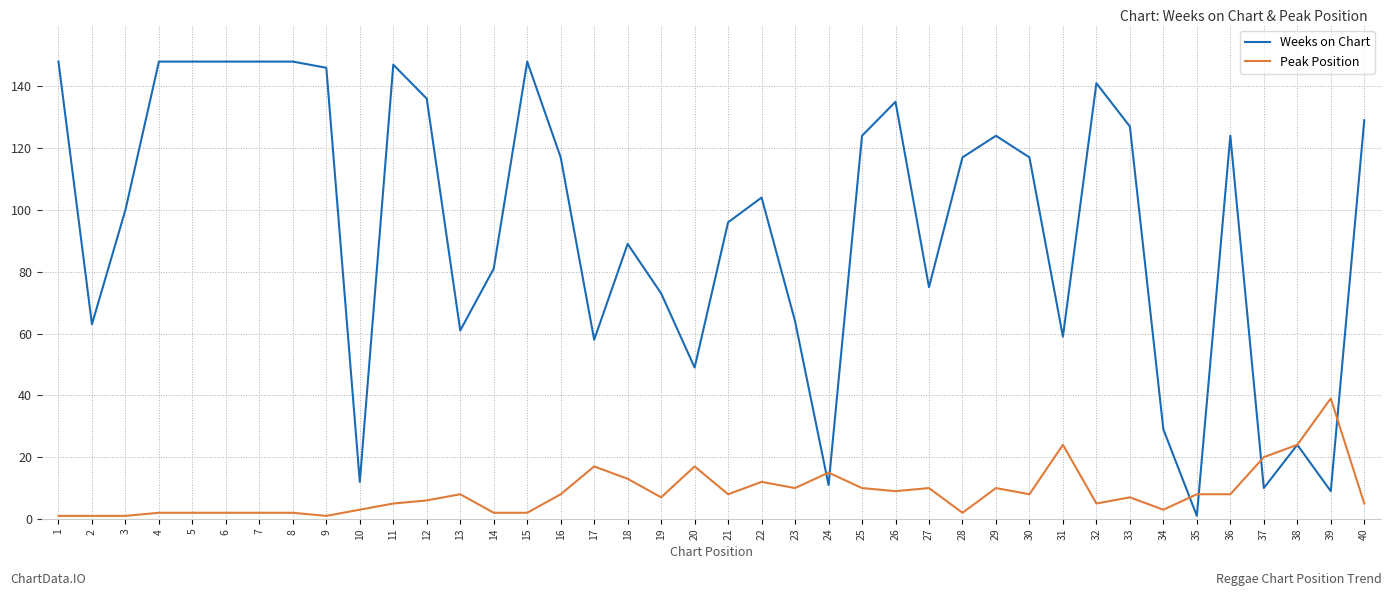

Reading left to right, transcribe all the data shown in this chart.

Weeks on Chart: 1=148	2=63	3=100	4=148	5=148	6=148	7=148	8=148	9=146	10=12	11=147	12=136	13=61	14=81	15=148	16=117	17=58	18=89	19=73	20=49	21=96	22=104	23=64	24=11	25=124	26=135	27=75	28=117	29=124	30=117	31=59	32=141	33=127	34=29	35=1	36=124	37=10	38=24	39=9	40=129
Peak Position: 1=1	2=1	3=1	4=2	5=2	6=2	7=2	8=2	9=1	10=3	11=5	12=6	13=8	14=2	15=2	16=8	17=17	18=13	19=7	20=17	21=8	22=12	23=10	24=15	25=10	26=9	27=10	28=2	29=10	30=8	31=24	32=5	33=7	34=3	35=8	36=8	37=20	38=24	39=39	40=5